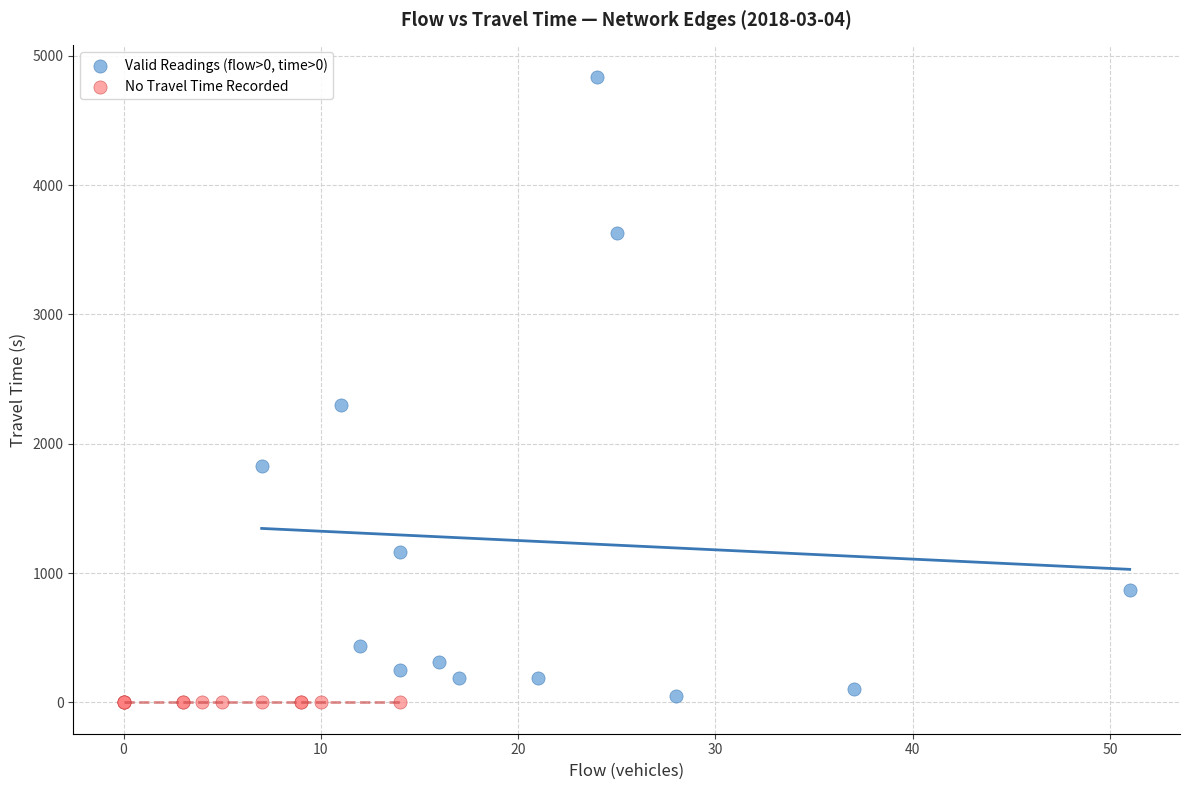

Which series reaches the maximum Y coordinate?

Valid Readings (flow>0, time>0)